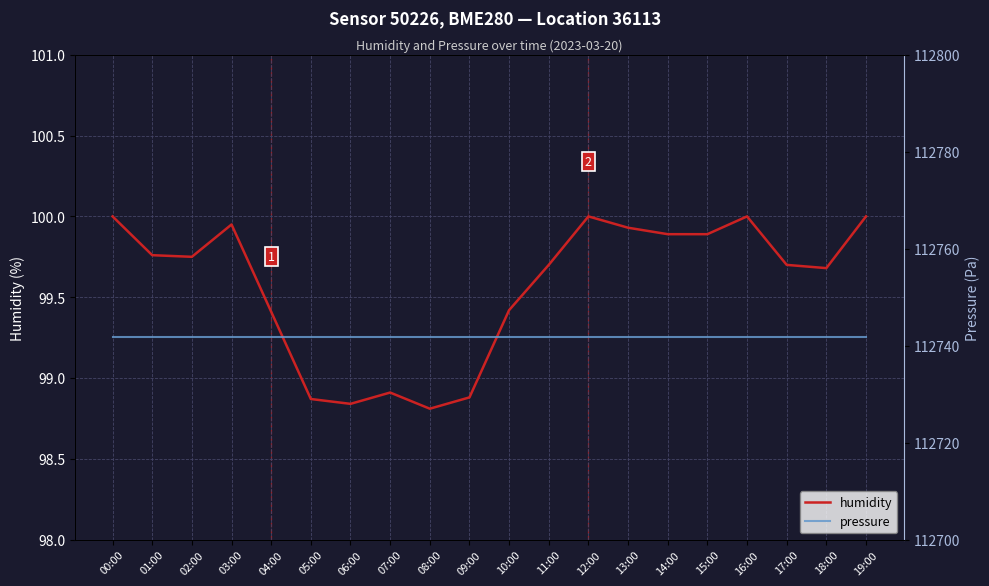

Reading right to left, list all the values displayed in this chart.

humidity: 19:00=100.0	18:00=99.7	17:00=99.7	16:00=100.0	15:00=99.9	14:00=99.9	13:00=99.9	12:00=100.0	11:00=99.7	10:00=99.4	09:00=98.9	08:00=98.8	07:00=98.9	06:00=98.8	05:00=98.9	04:00=99.4	03:00=100.0	02:00=99.8	01:00=99.8	00:00=100.0
pressure: 19:00=112741.8	18:00=112741.8	17:00=112741.8	16:00=112741.8	15:00=112741.8	14:00=112741.8	13:00=112741.8	12:00=112741.8	11:00=112741.8	10:00=112741.8	09:00=112741.8	08:00=112741.8	07:00=112741.8	06:00=112741.8	05:00=112741.8	04:00=112741.8	03:00=112741.8	02:00=112741.8	01:00=112741.8	00:00=112741.8